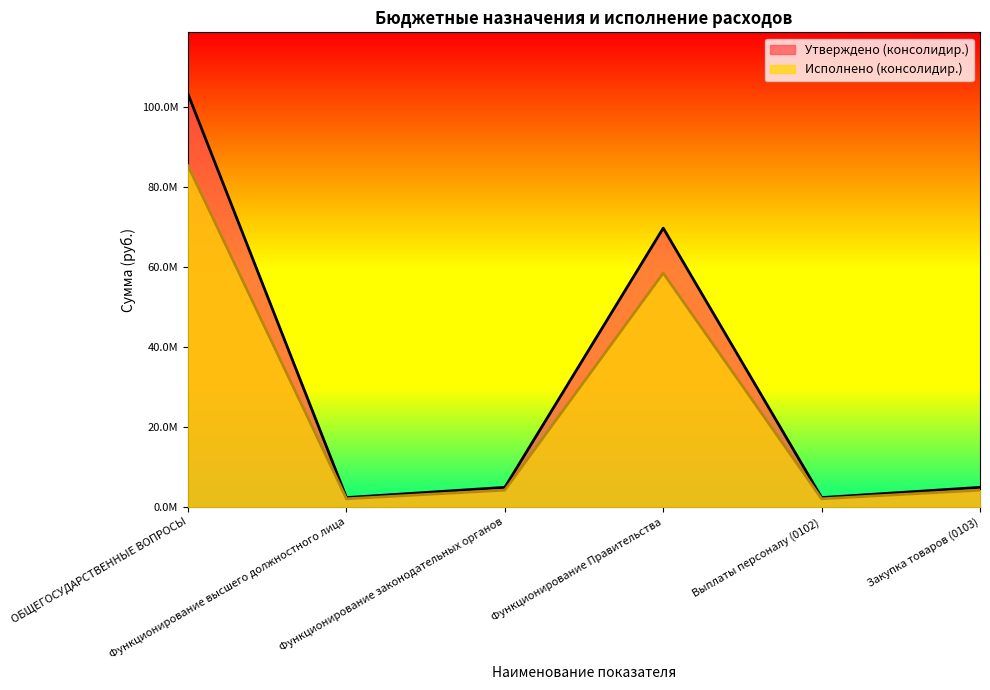

The value of Утверждено (консолидир.) at Выплаты персоналу (0102) is 2388324.0. True or false?

True